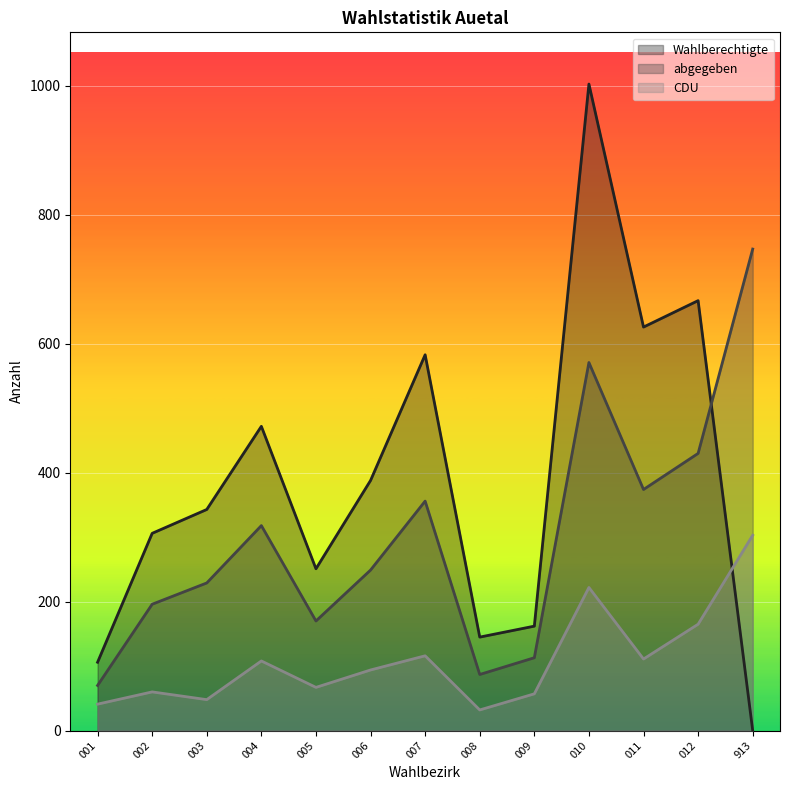

How many distinct data groups are displayed?

3